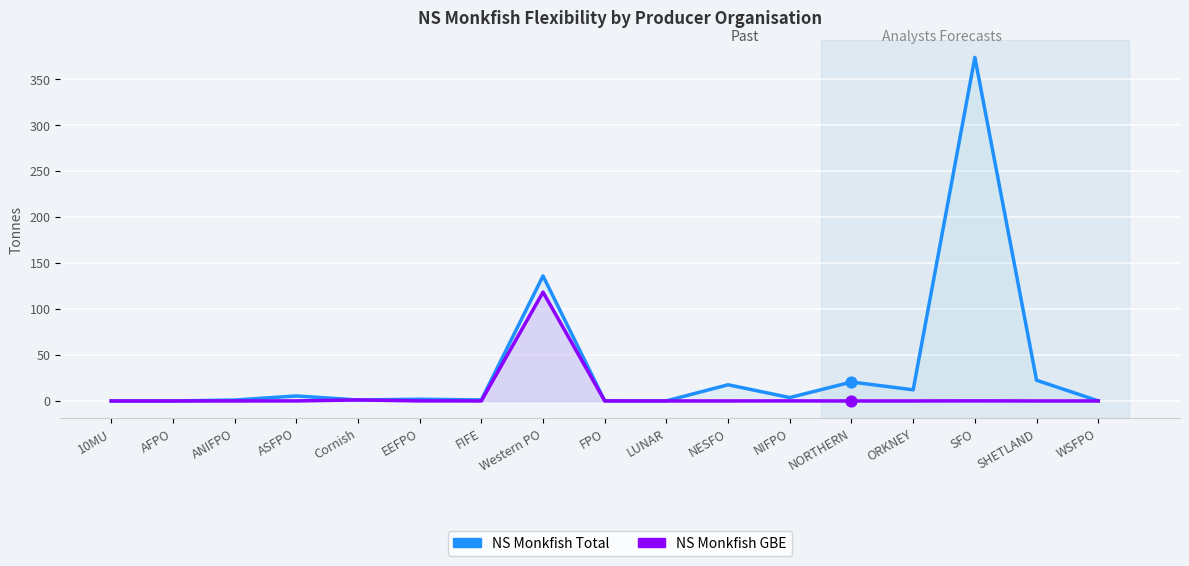

Is the value of NS Monkfish GBE at NIFPO greater than the value of NS Monkfish Total at SFO?

No